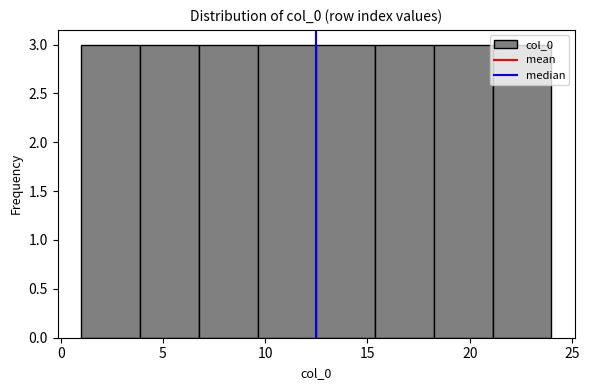

What is the height of the bar covering 1.0 to 4.0 on the x-axis? Neither the bar edges nor the heights are printed on the chart, so give them approximately, as read against the axes.

3